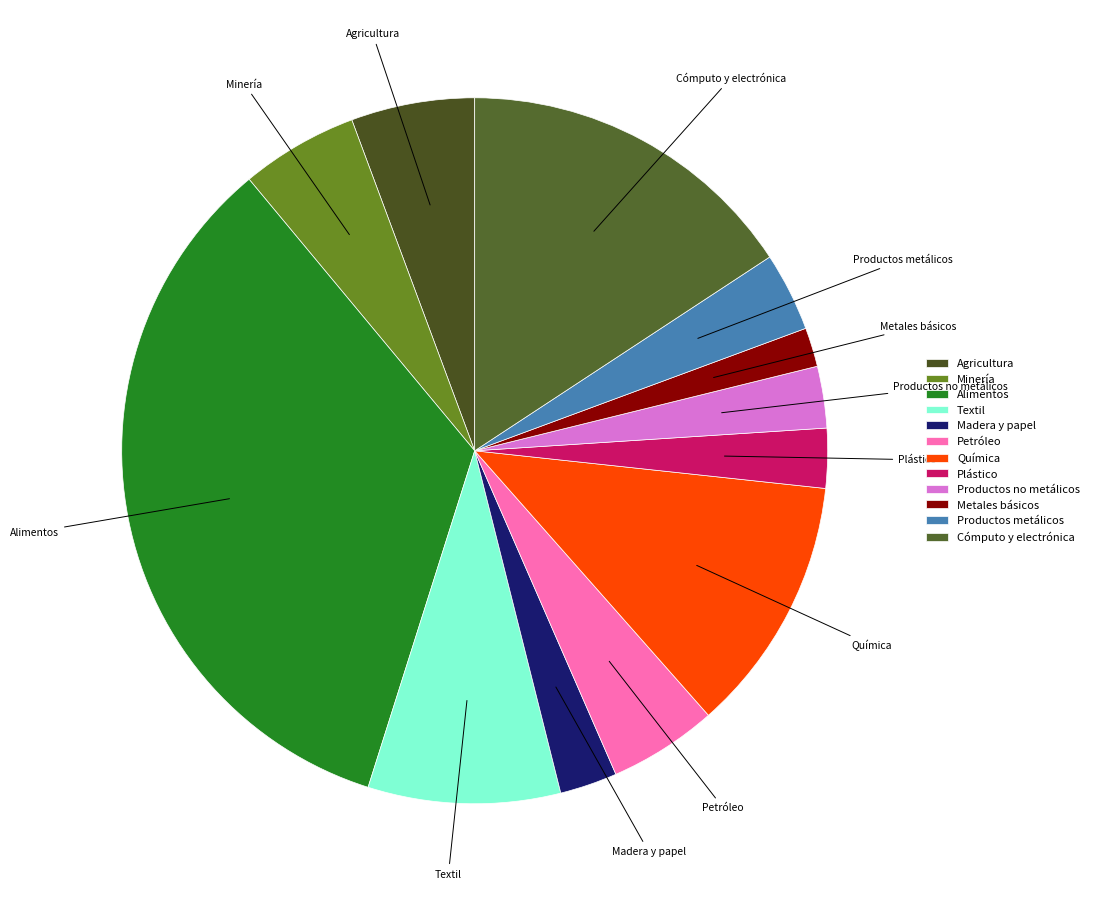

Approximately how many times larger is the value at Plástico compared to Textil?

0.3